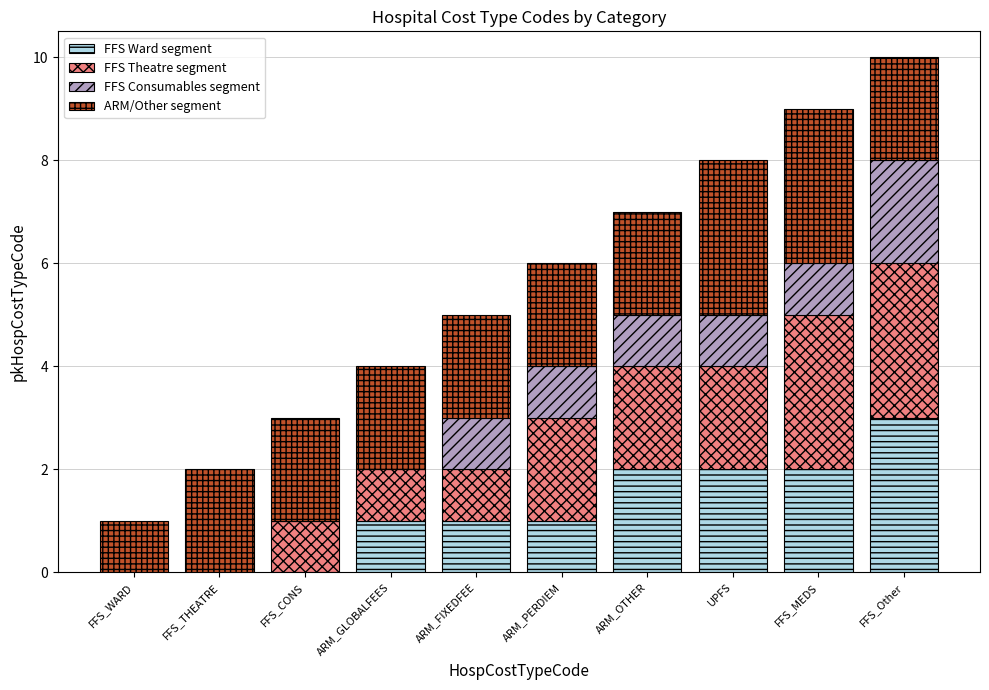

The value of FFS Ward segment at FFS_Other is 3. True or false?

True